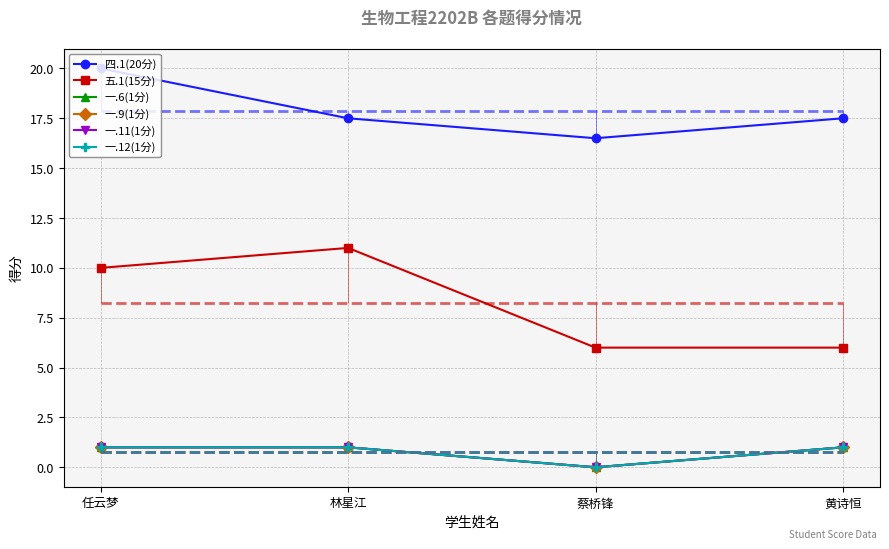

What is the maximum value for 四.1(20分)?

20.0